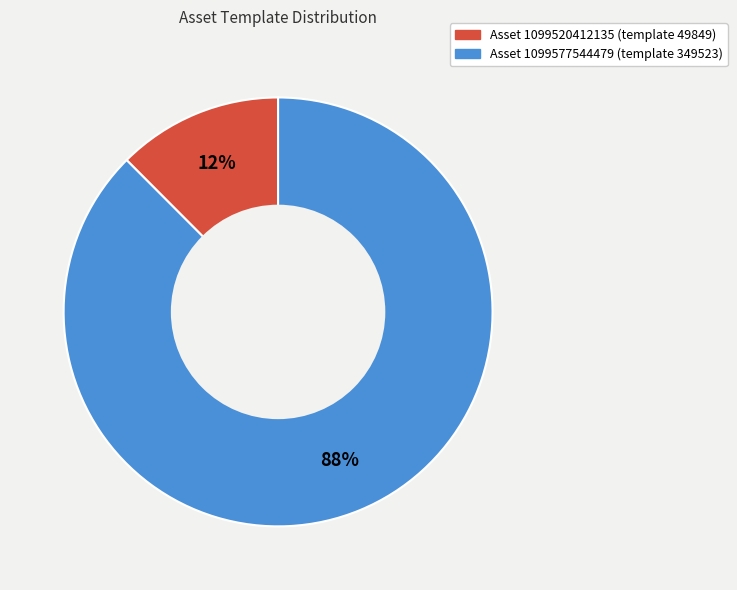

To the nearest percent, what is the average slice percentage?

50%